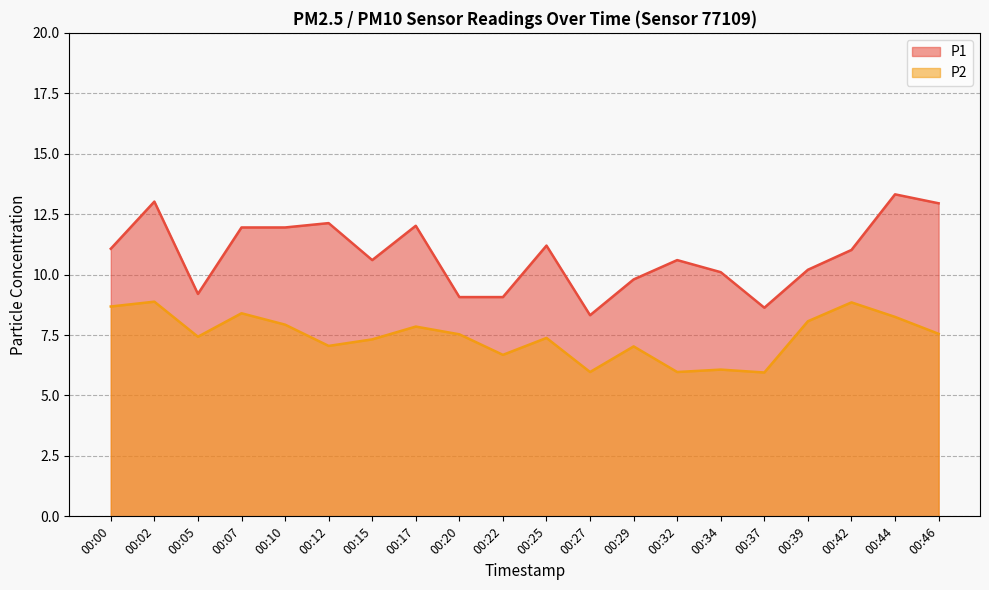

What is the total value across all series at 00:39?

18.3